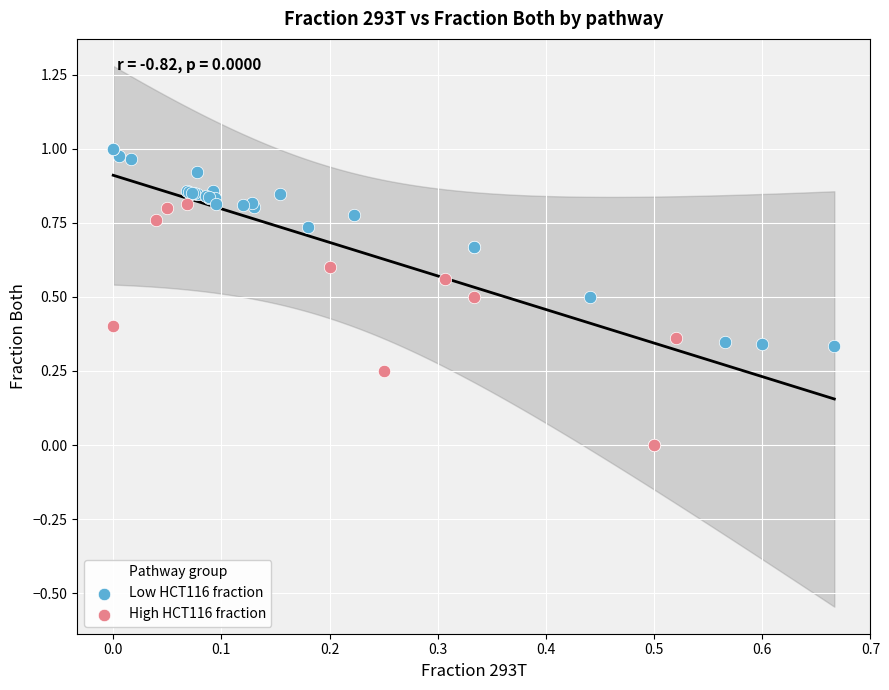

What are all the series names shown in the legend?

Low HCT116 fraction, High HCT116 fraction